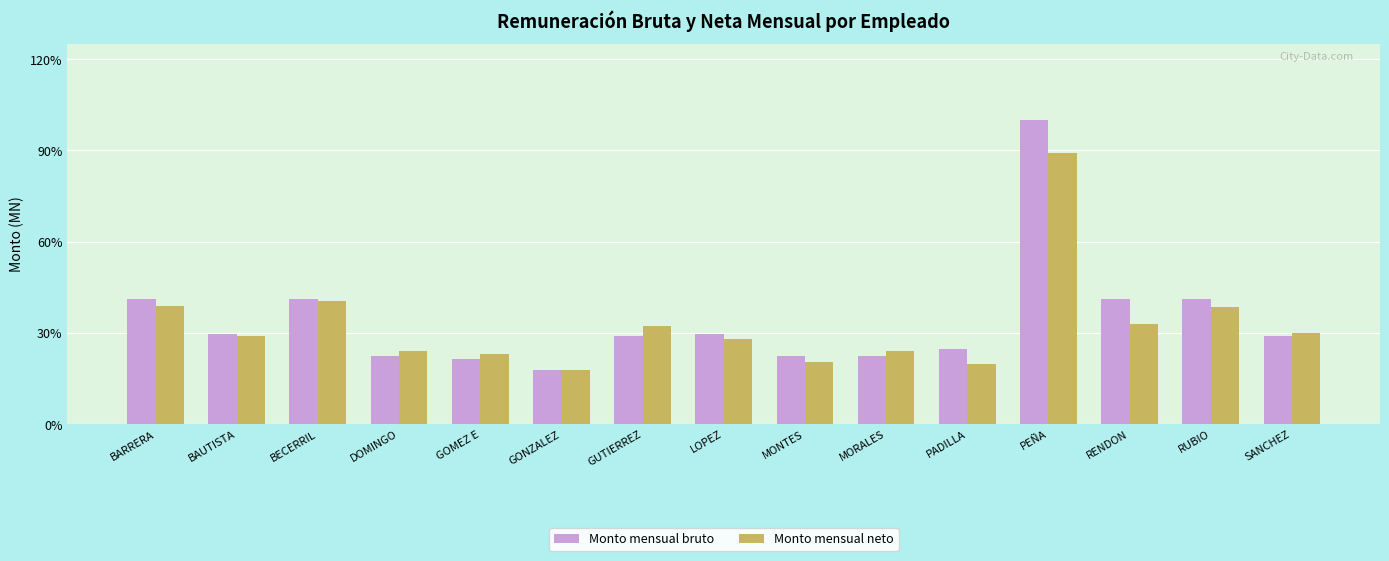

What are all the series names shown in the legend?

Monto mensual bruto, Monto mensual neto